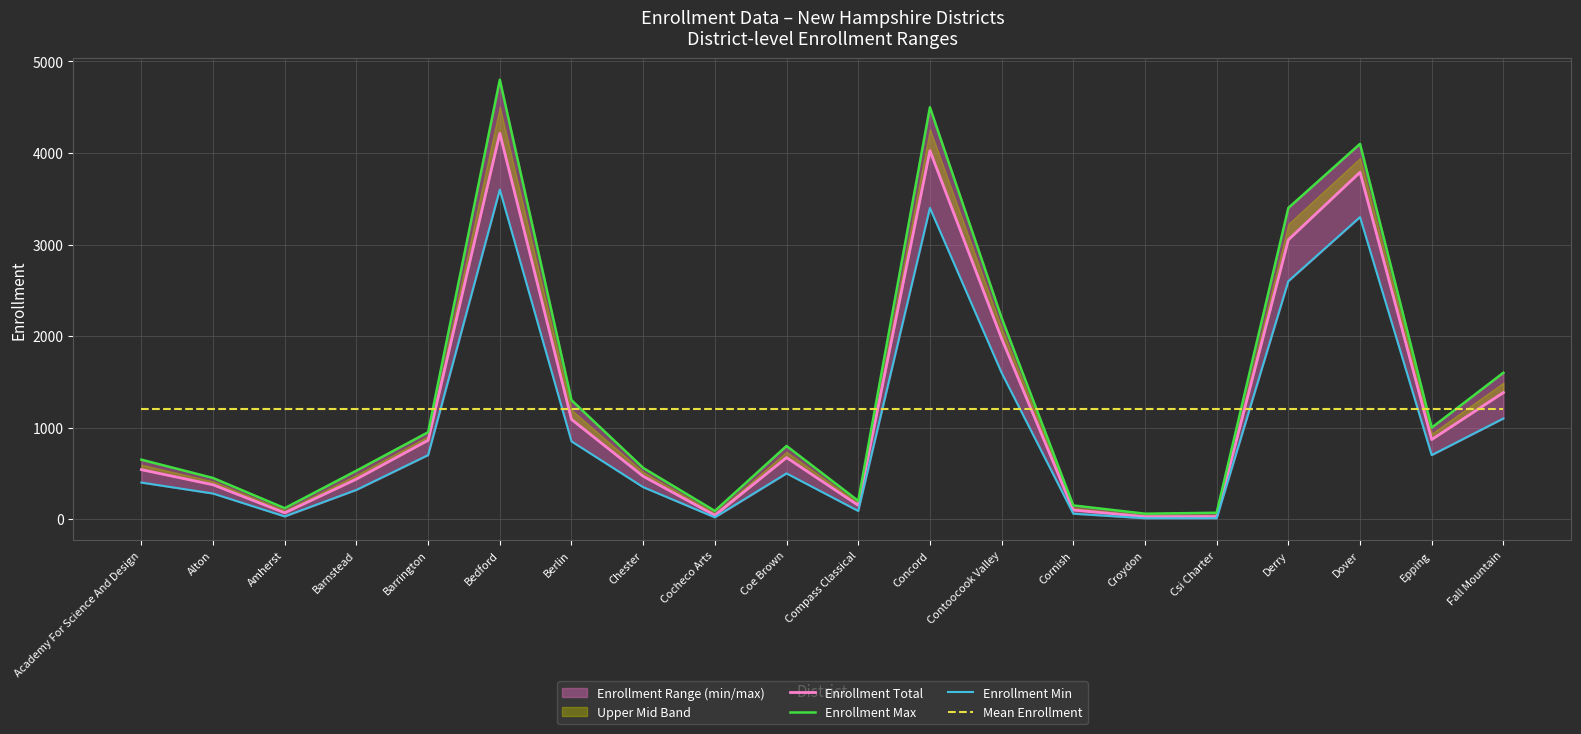

Does the chart have visible grid lines?

Yes